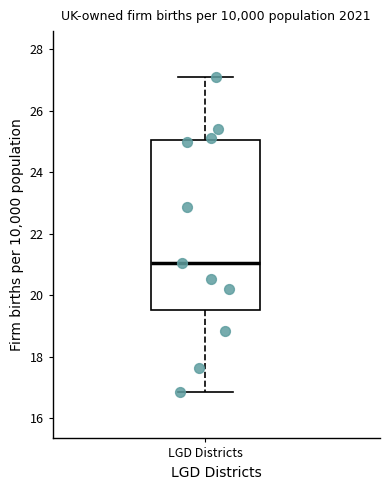

Read this box plot against the y-axis: the position of the median line, the range covered by the box, and the ends of both whiskers. The values are not printed on the chart, so give them approximately, as read against the axis.

median 21.0, box 19.6 to 25.0, whiskers 16.8 to 27.0